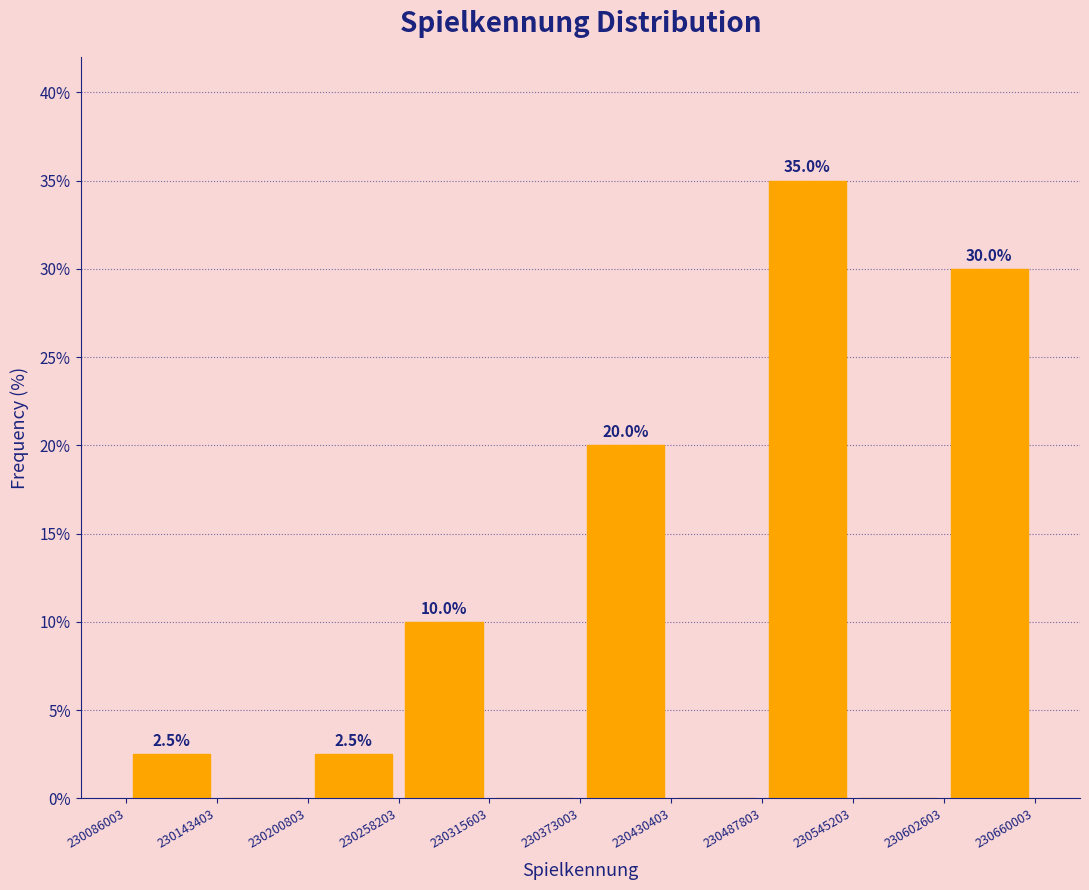

Over which range of the x-axis is the bar tallest?

230487803 to 230545203